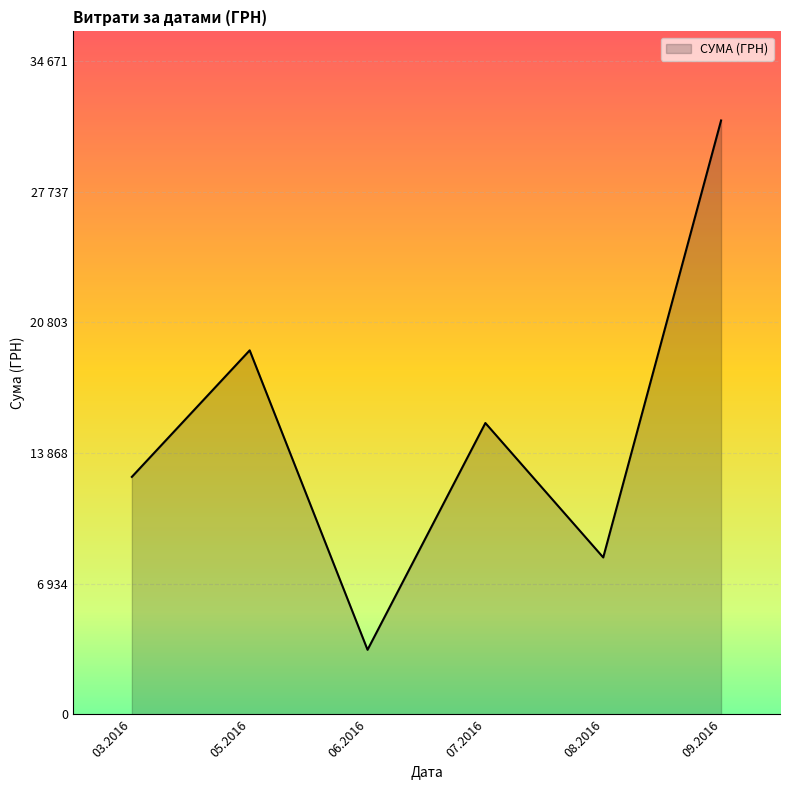

Rank the categories by value from highest to lowest.

09.2016, 05.2016, 07.2016, 03.2016, 08.2016, 06.2016